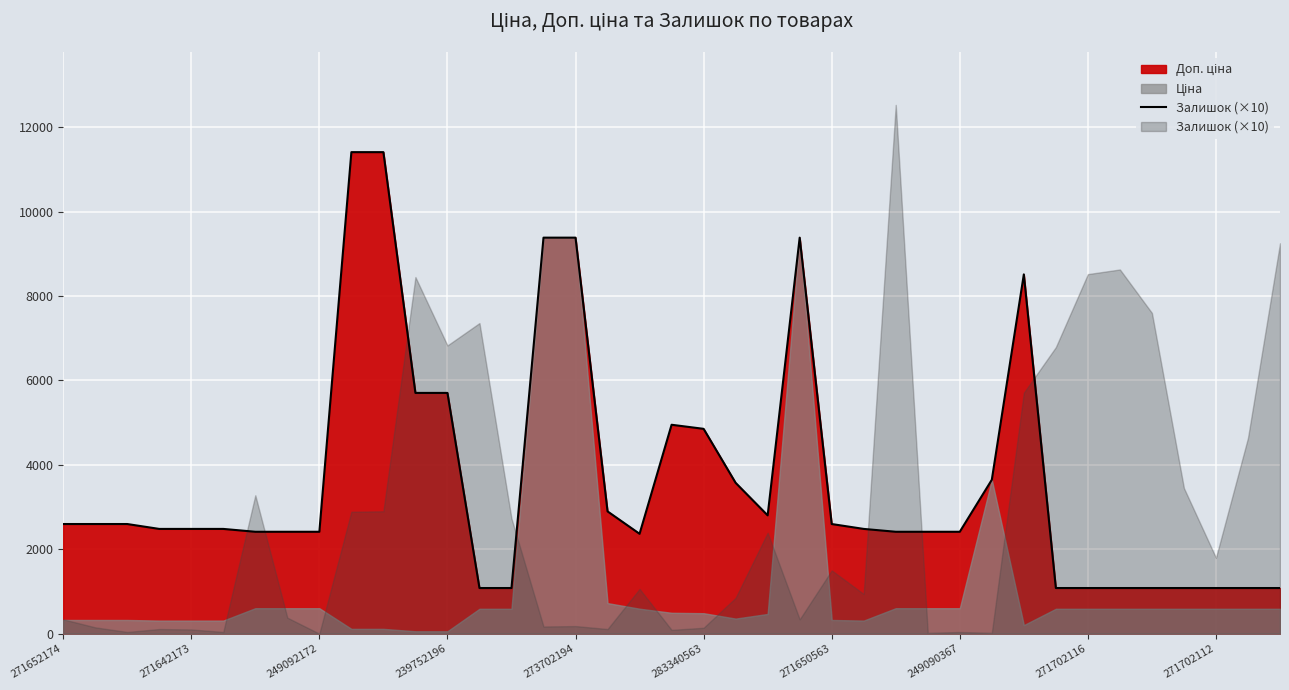

Read the value at 22.

2803.6